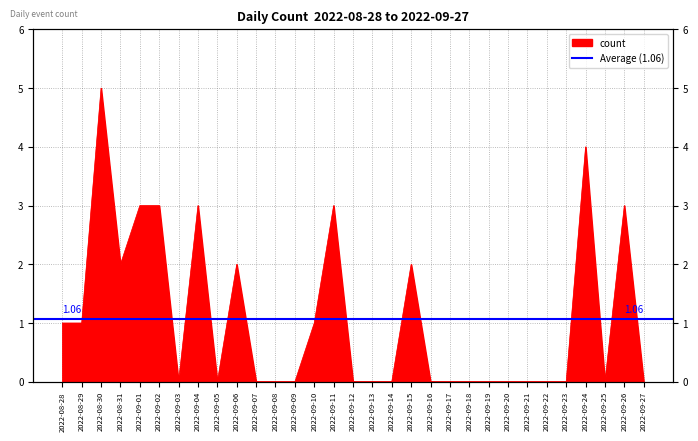

Where is the first local maximum?

2022-08-30